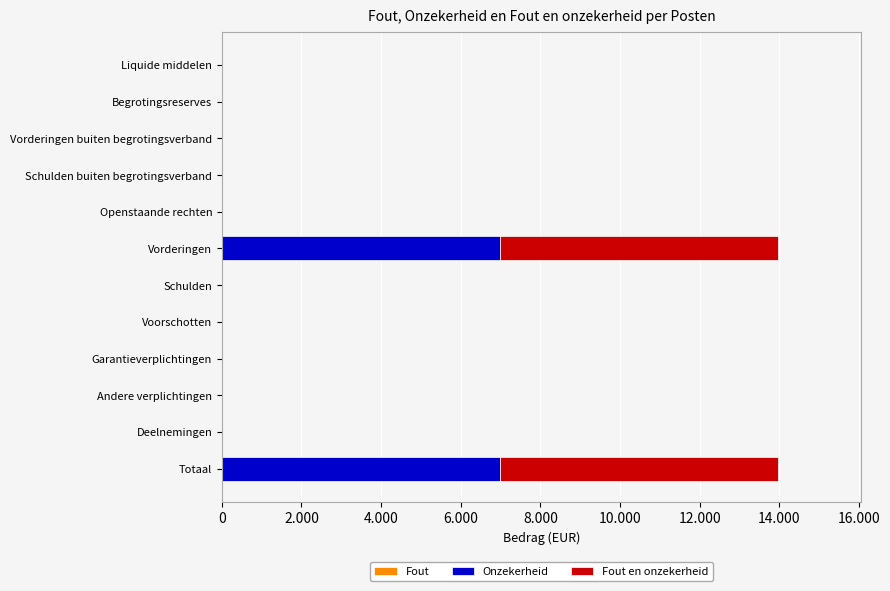

What is the difference between the second highest and second lowest values in the Fout en onzekerheid series?

6980.0